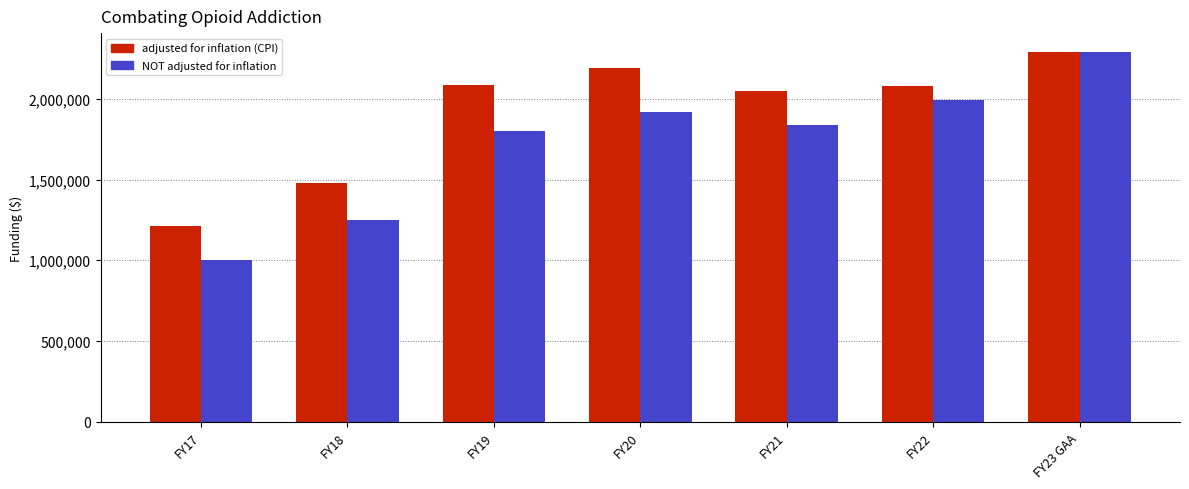

What is the approximate value of NOT adjusted for inflation at FY23 GAA, to the nearest 50?

2291950